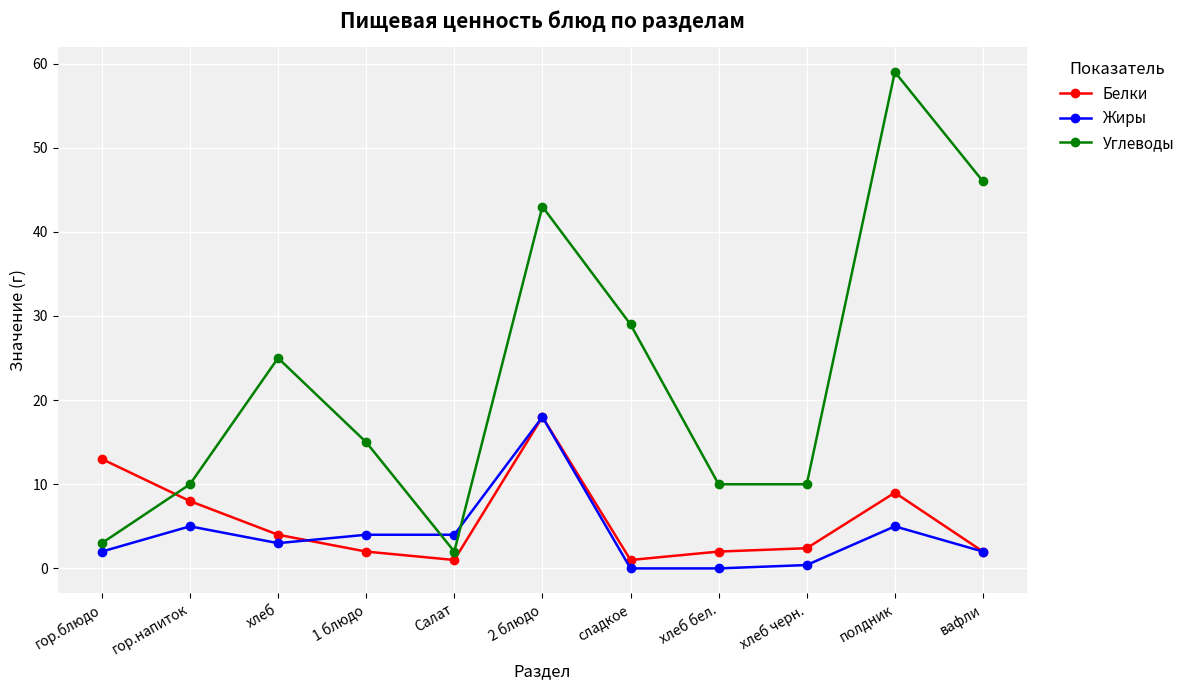

The Белки series shows 2.1 at гор.напиток. True or false?

False